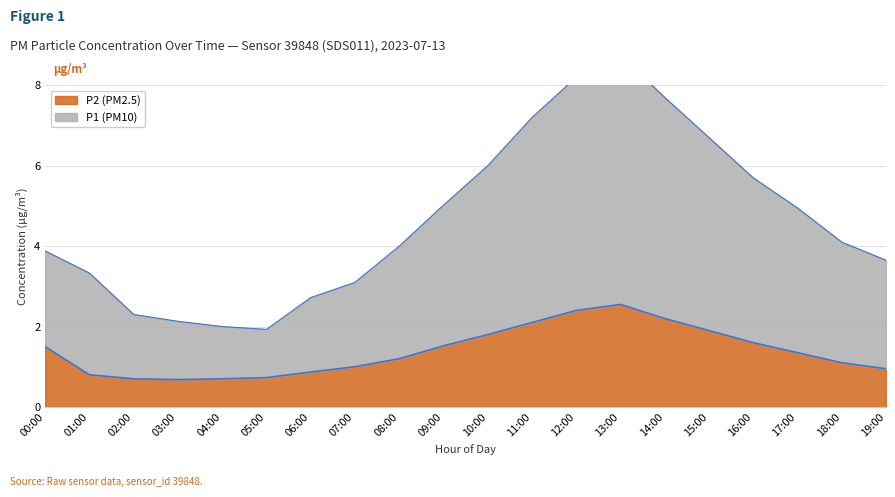

How many interior local peaks does the P1 (PM10) series have?

1